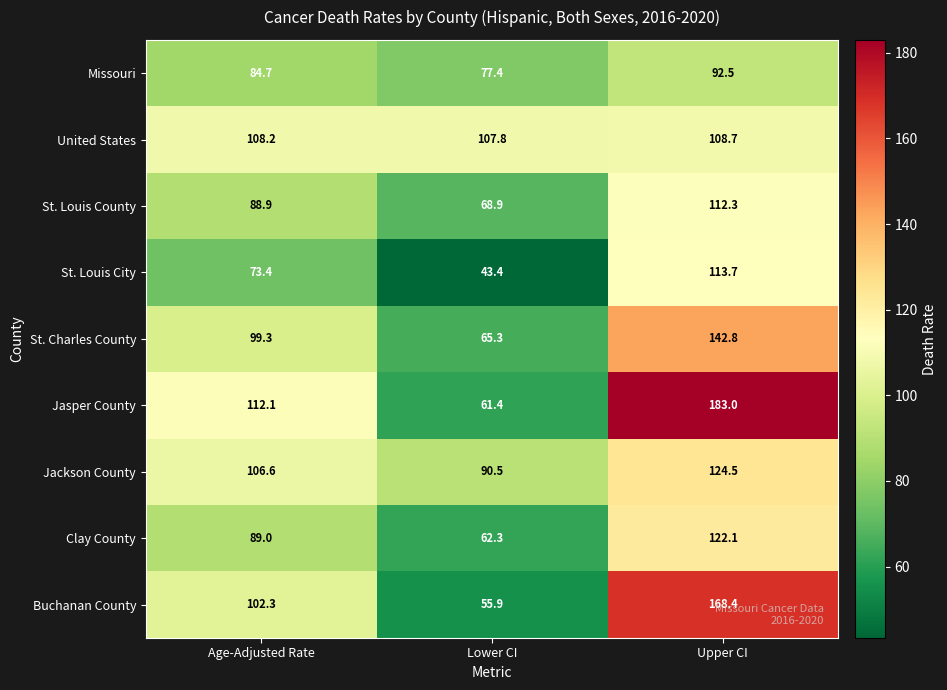

What is the lowest value of the St. Charles County series?

65.3